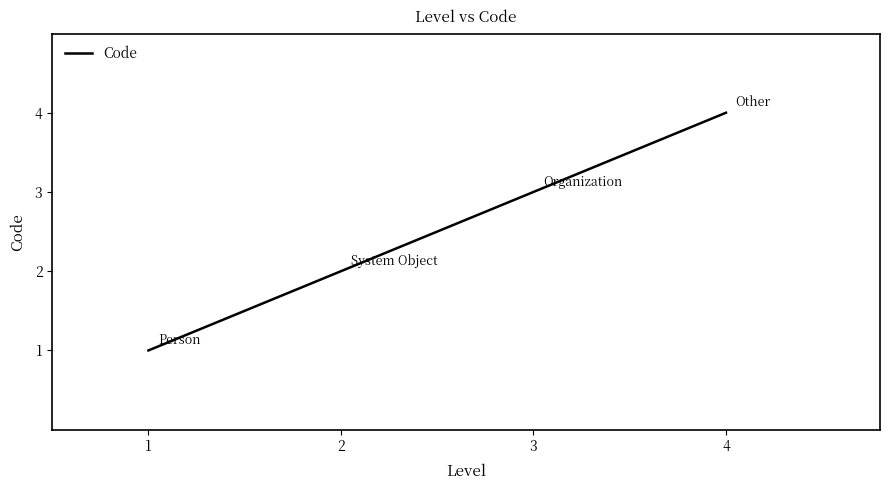

Is it true that the value at 1 is 1?

True